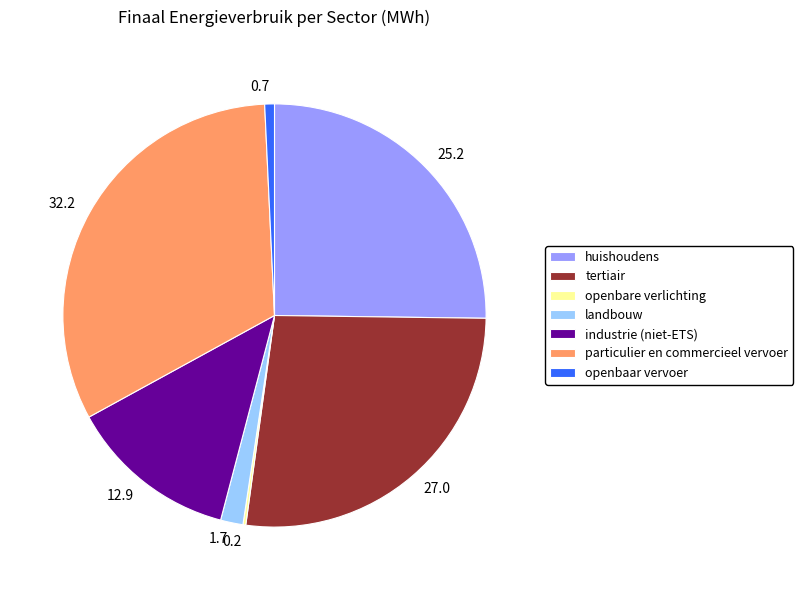

Which category has the biggest portion of the pie?

particulier en commercieel vervoer